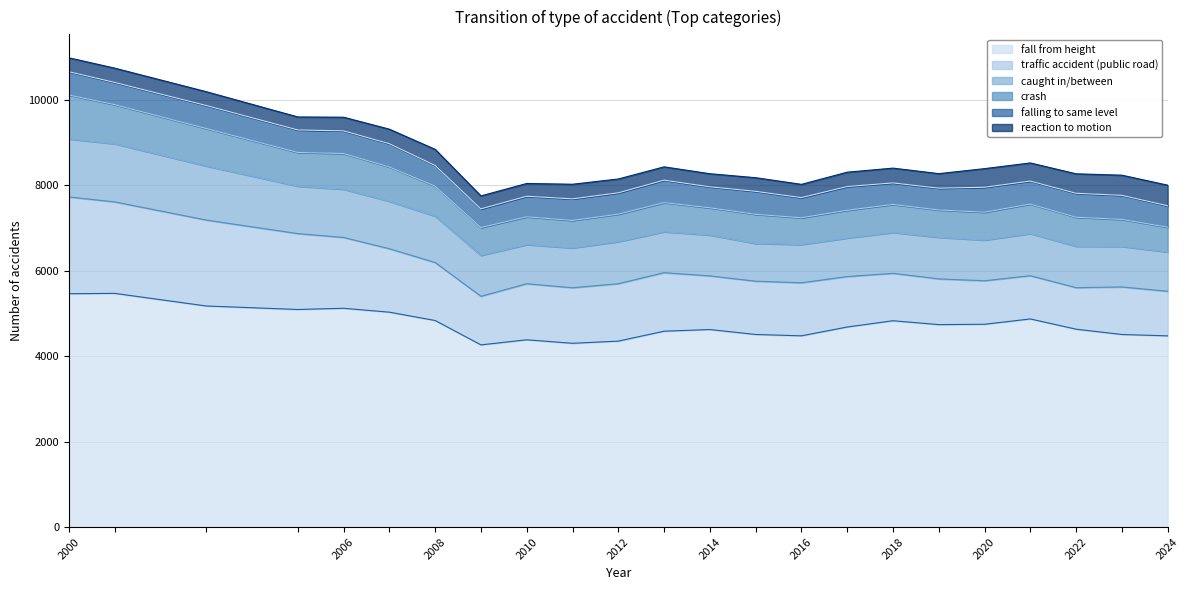

At which label does caught in/between reach its minimum?

2015